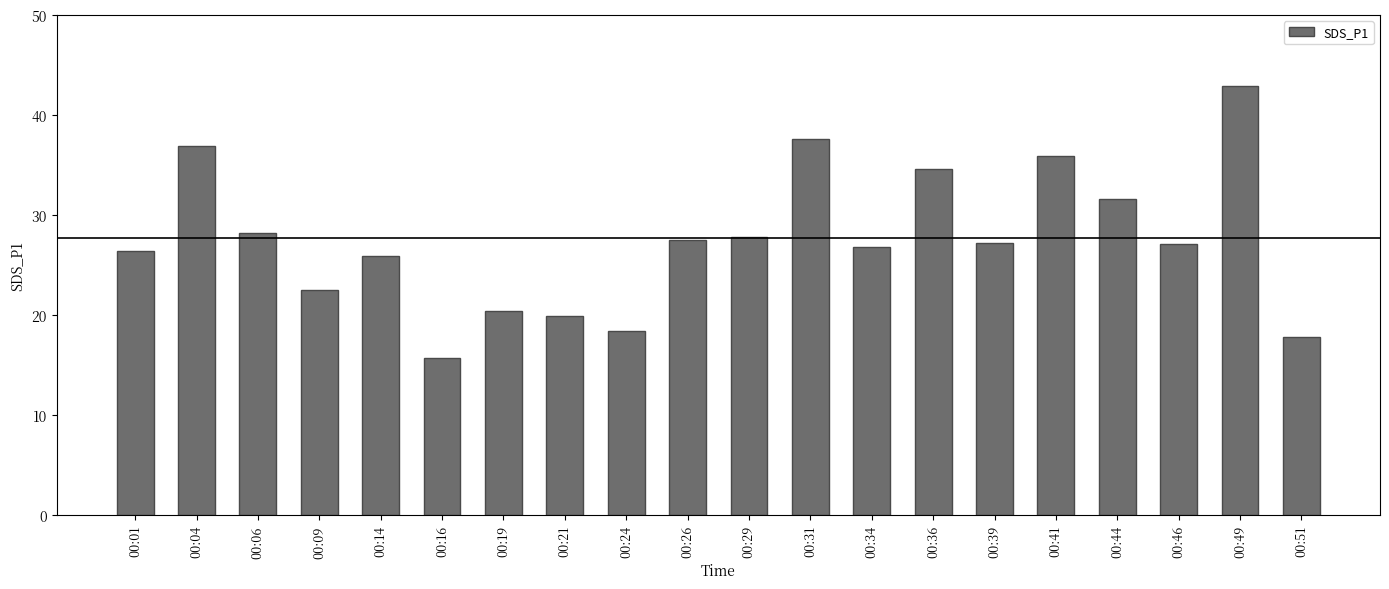

What is the value of the 20th bar from the left?

17.9